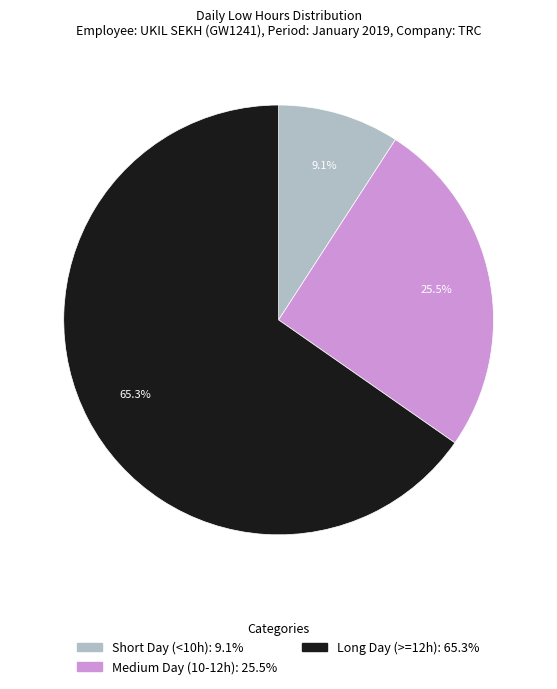

Is there a majority slice in this chart?

Yes